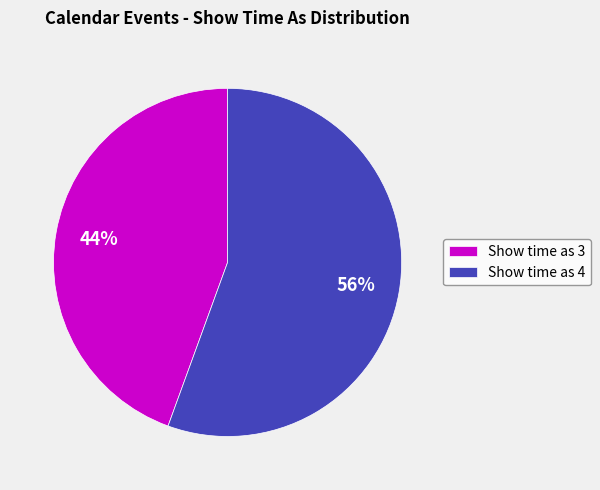

The Show time as 4 slice represents 56% of the pie. True or false?

True